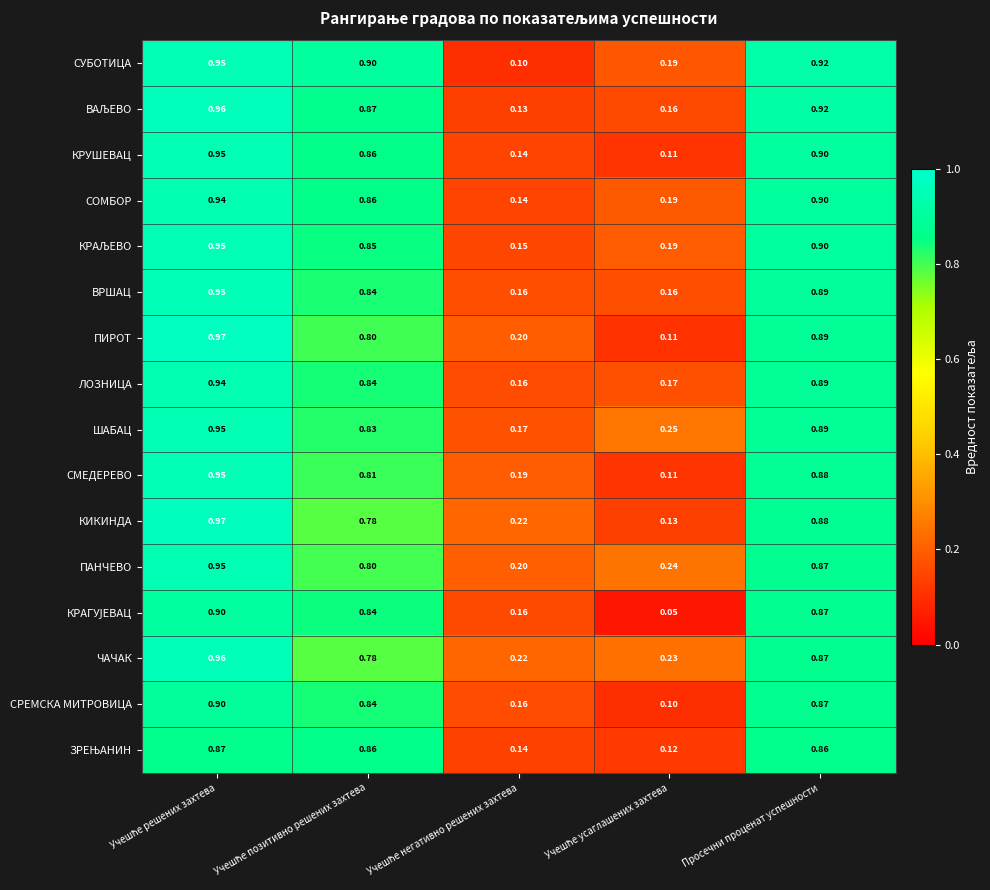

Which series has the widest spread of values?

ПИРОТ